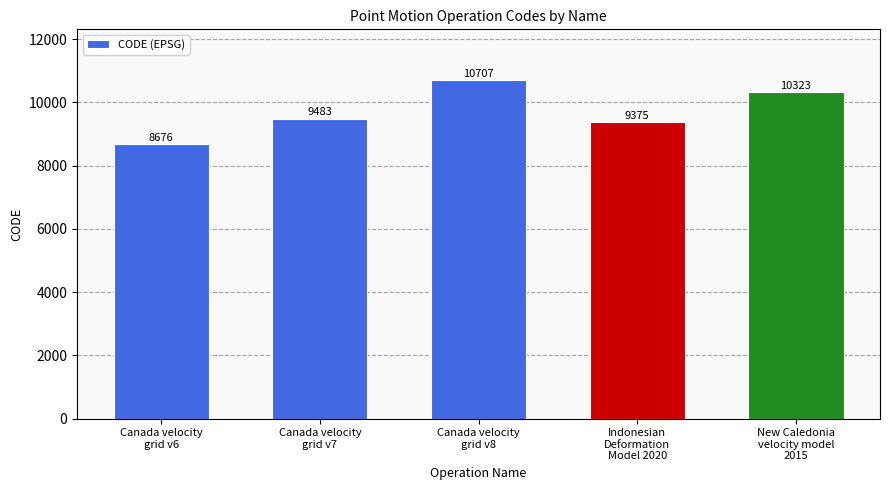

Count the number of data series in this chart.

1